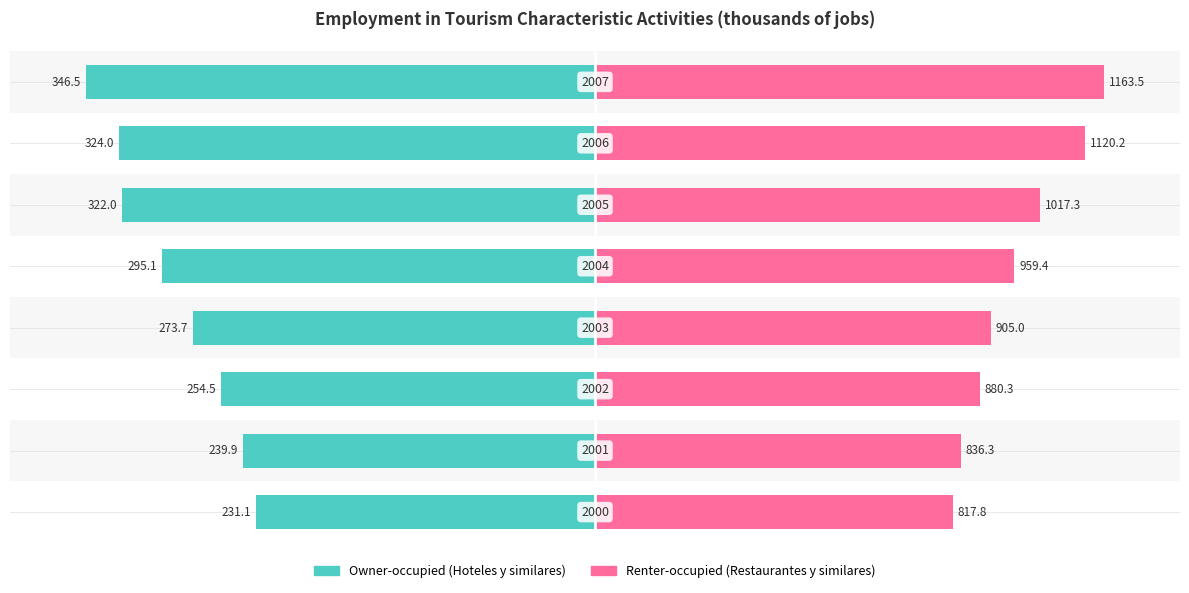

Is the value of Owner-occupied at 6 greater than the value of Renter-occupied at 4?

No